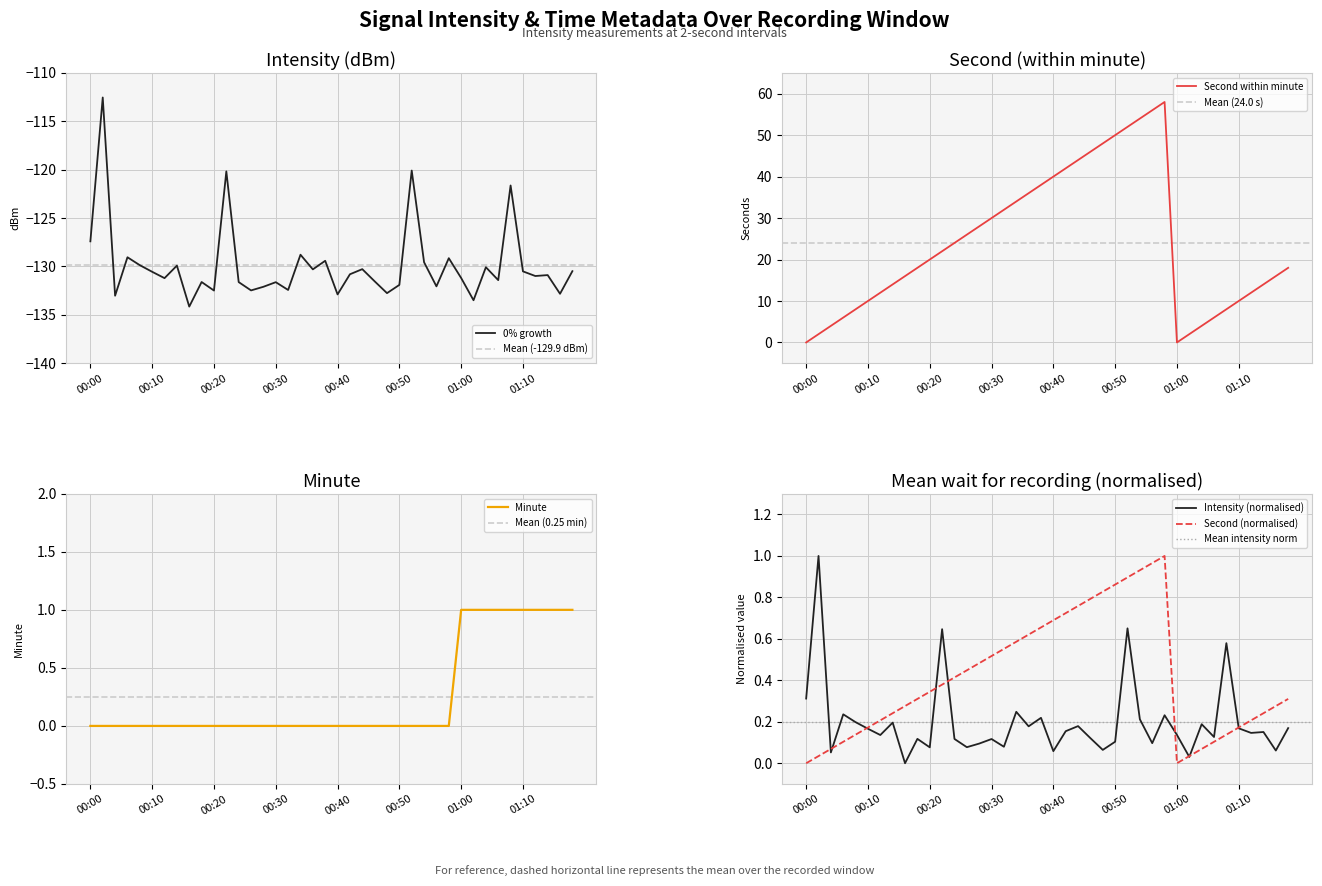

Is it true that minute equals -0.3 at 19?

False